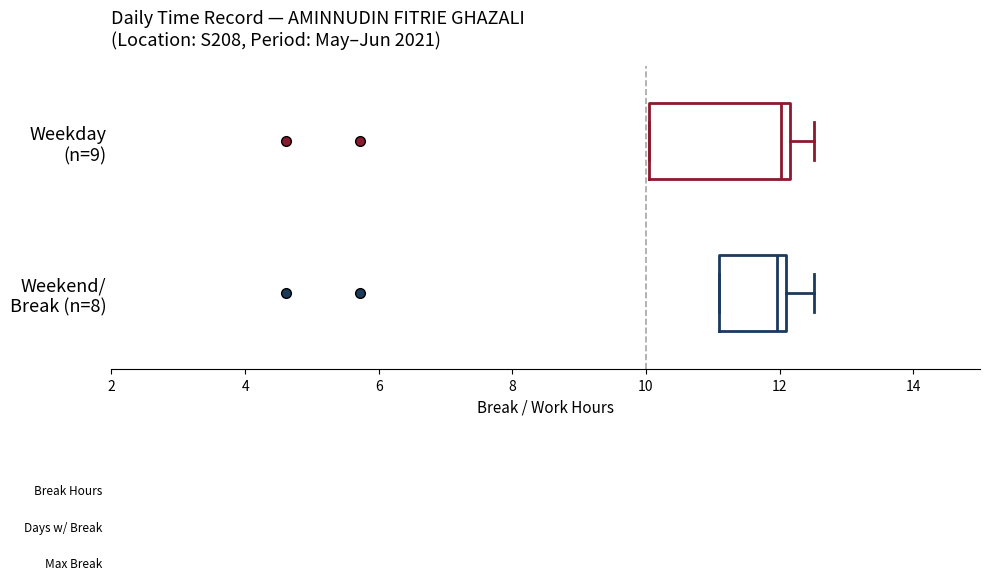

Where is the left edge of the box for Weekday (n=9) on the x-axis? The values are not printed on the chart, so give them approximately, as read against the axis.

10.0